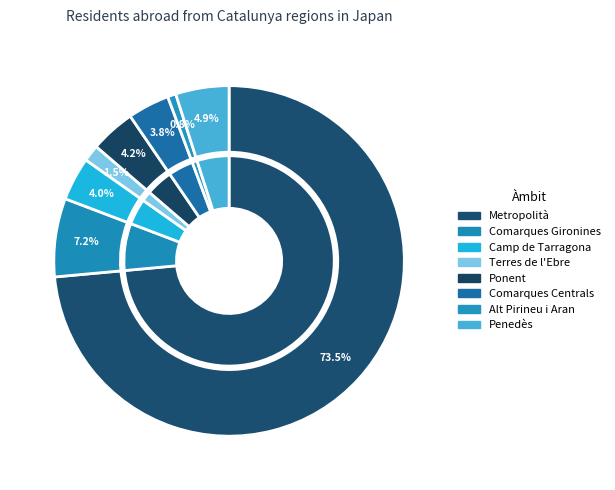

True or false: Comarques Centrals accounts for 4% of the total.

True